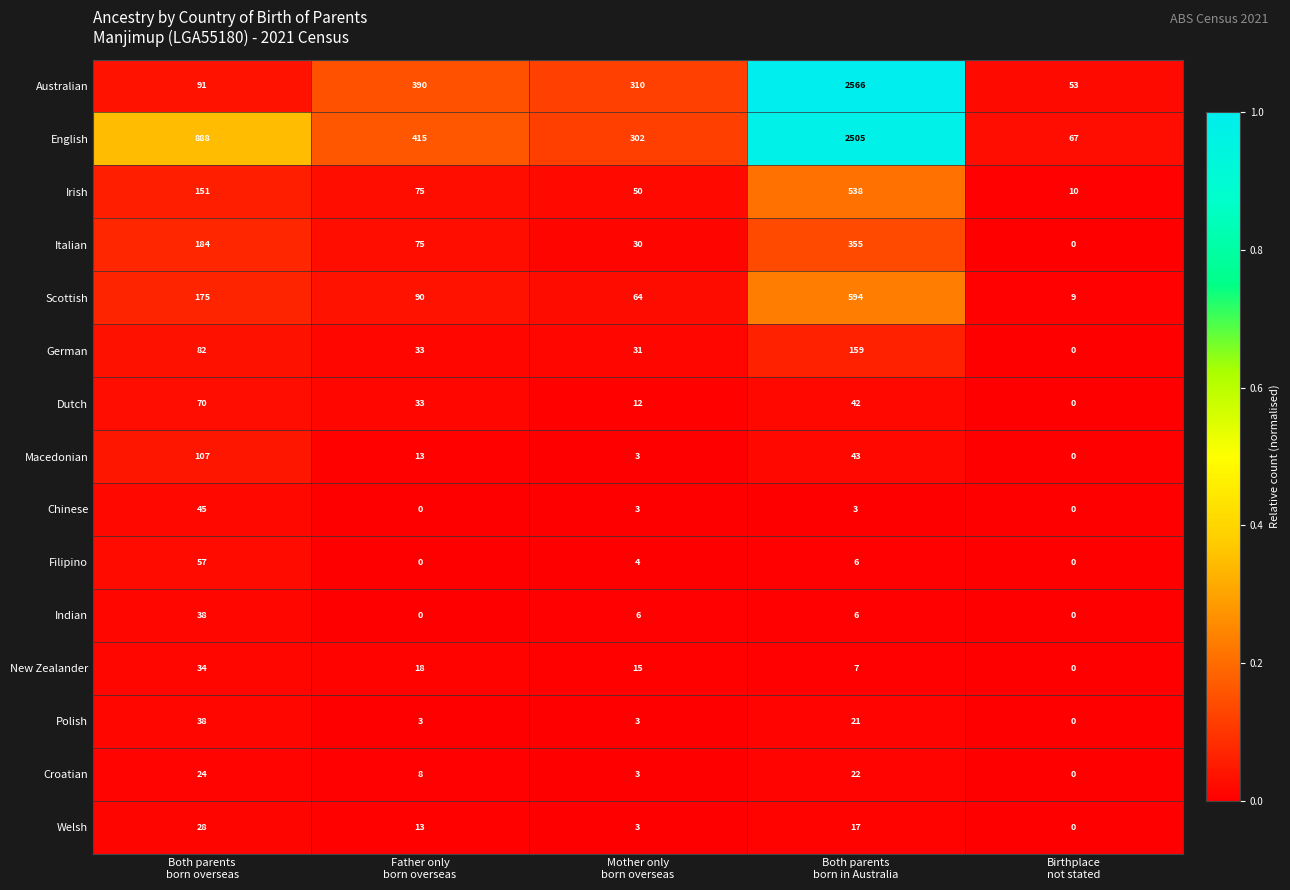

At how many categories does at least one series exceed 0?

5